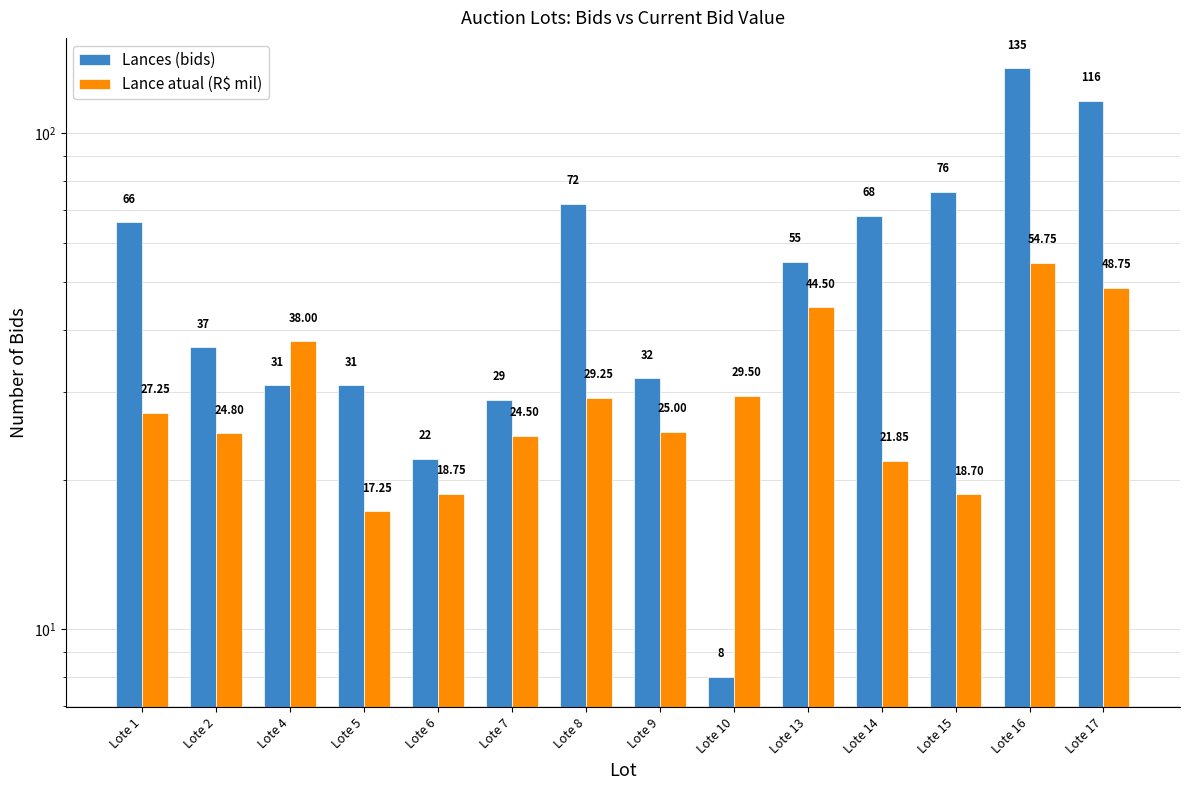

What is the minimum value shown in the chart?

8.0